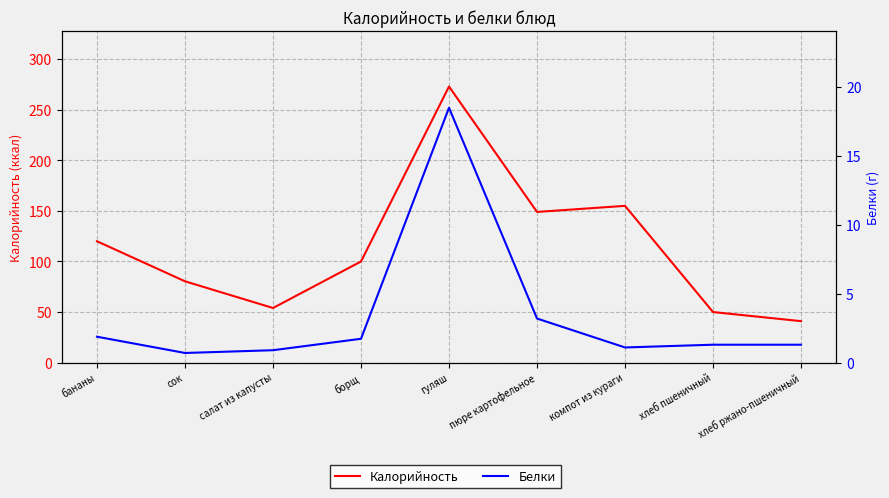

Rank the series at хлеб пшеничный from lowest to highest value.

Белки, Калорийность